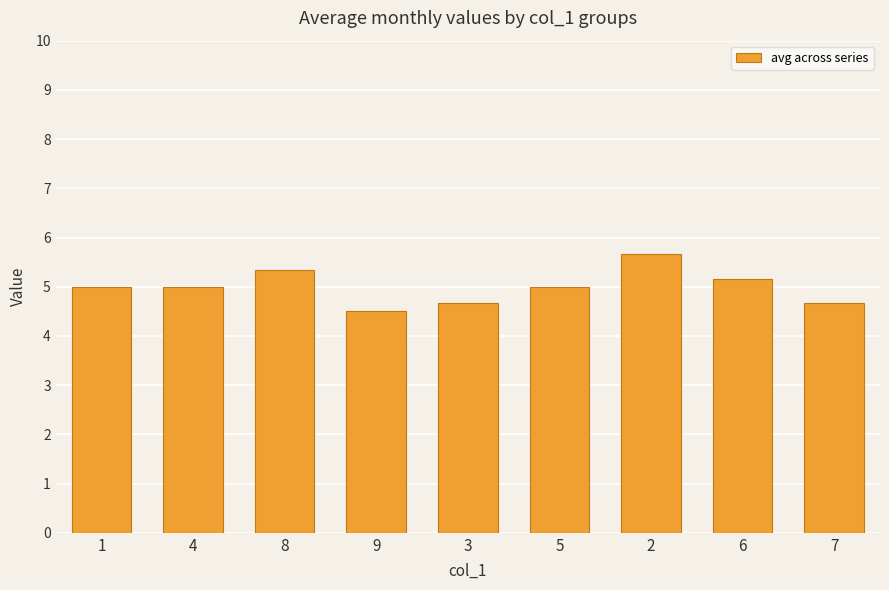

What is the sum of the values at 7 and 8?

10.0